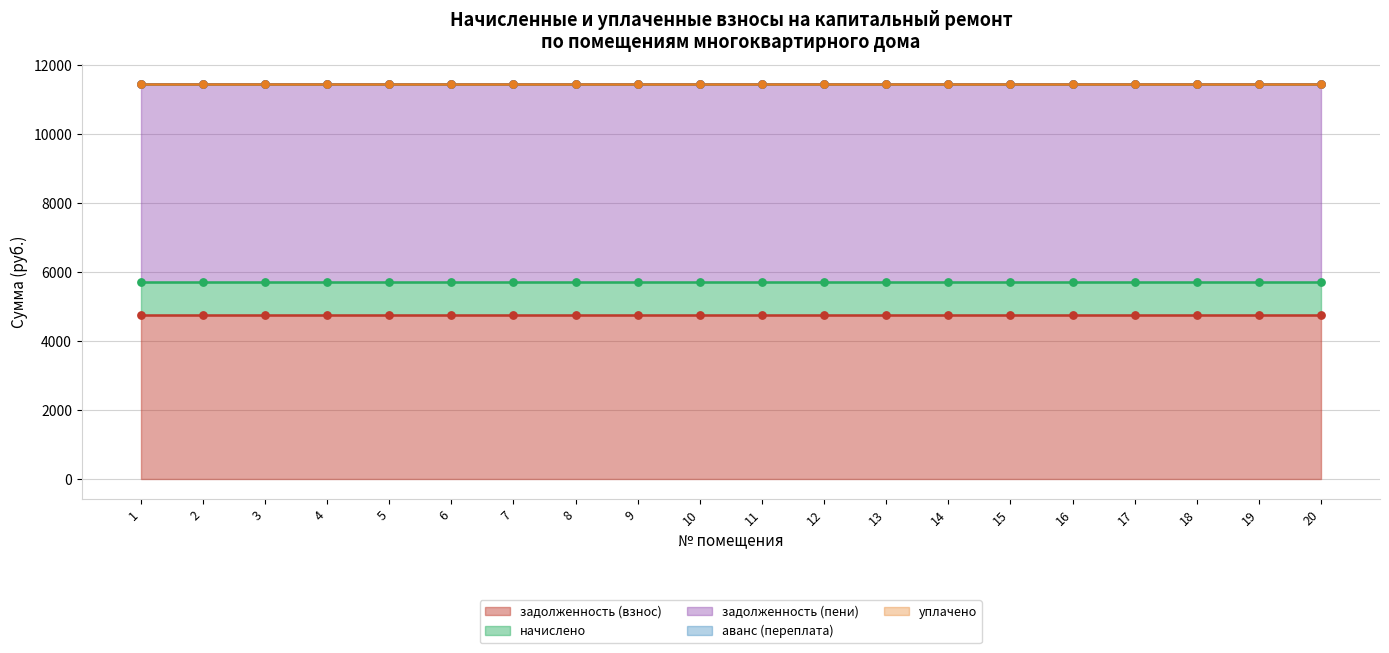

At how many categories does at least one series exceed 5496?

20